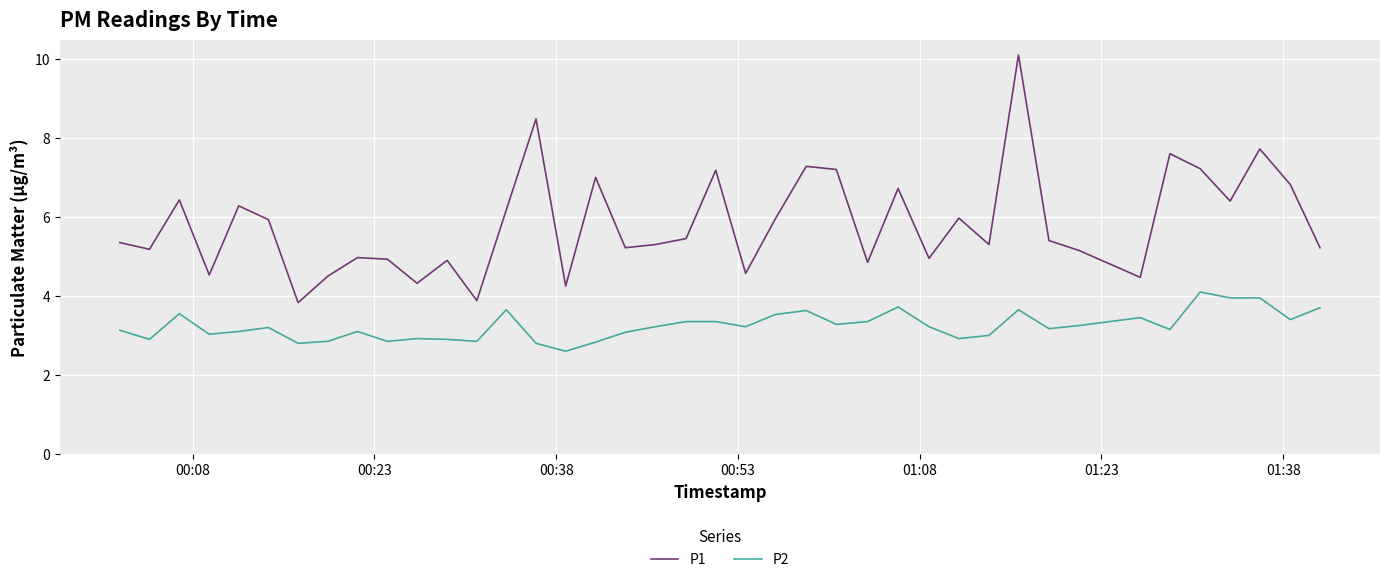

Rank the series by their maximum value, from highest to lowest.

P1, P2